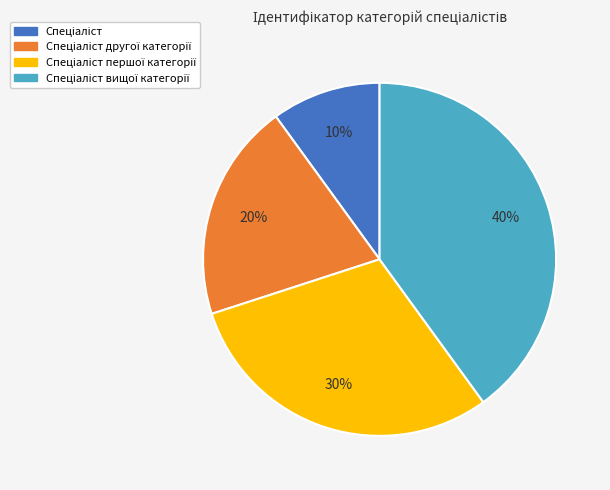

To the nearest percent, what is the average slice percentage?

25%